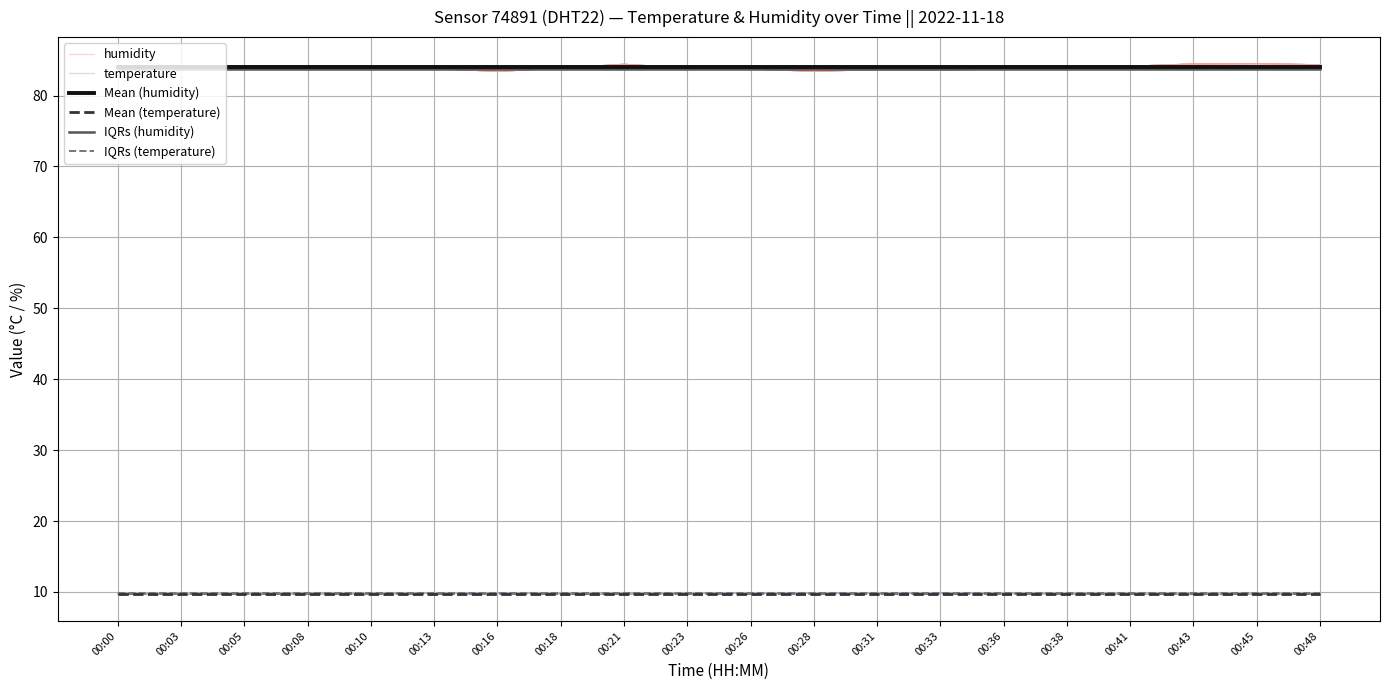

True or false: Mean (humidity) and IQRs (humidity) intersect in this chart.

False